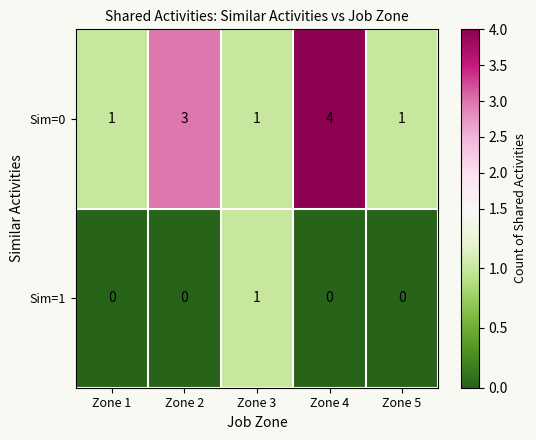

At which category is the sum across all series the highest?

Zone 4